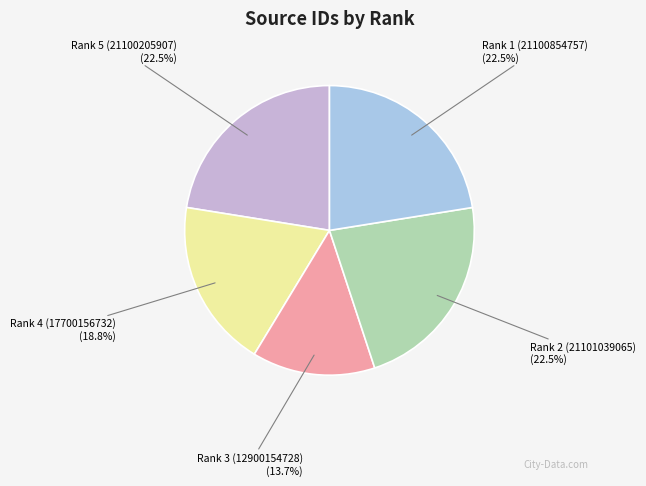

Is there any slice that represents more than half of the pie?

No